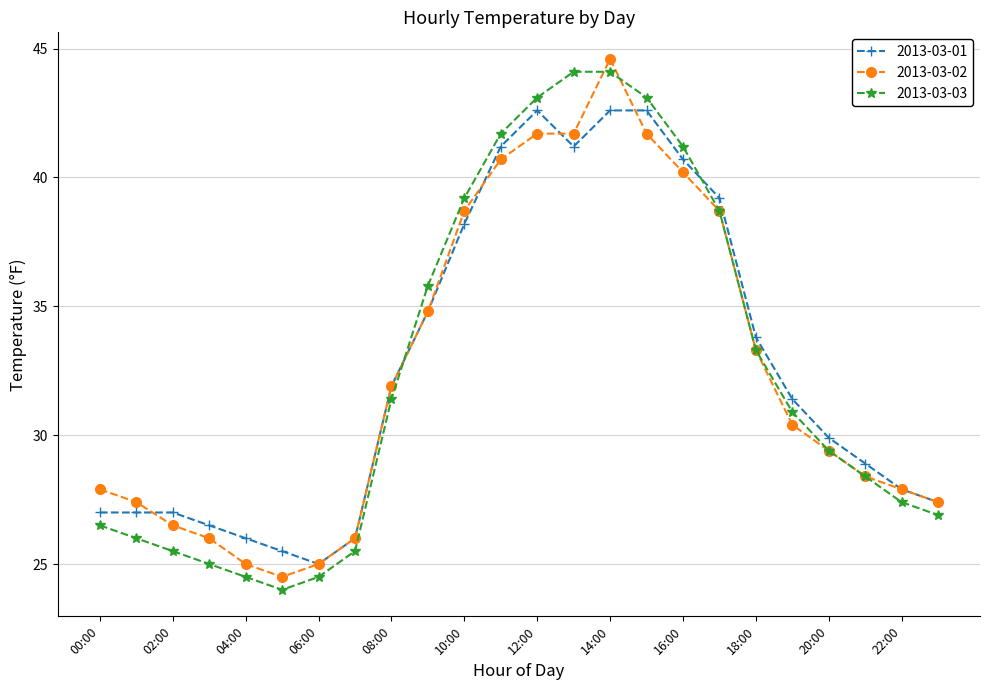

What is the value of the 2013-03-03 point at the 9th from the left?

31.4